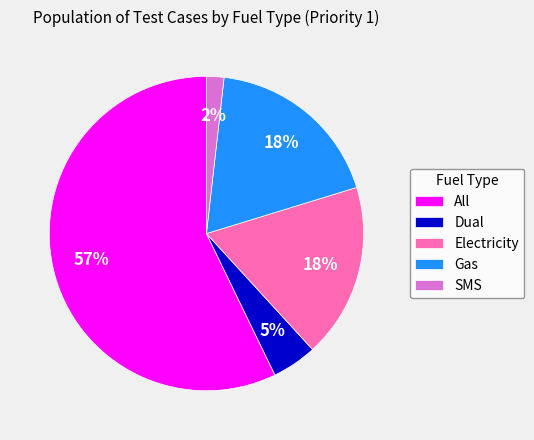

Combined, do All and Dual account for over 50%?

Yes